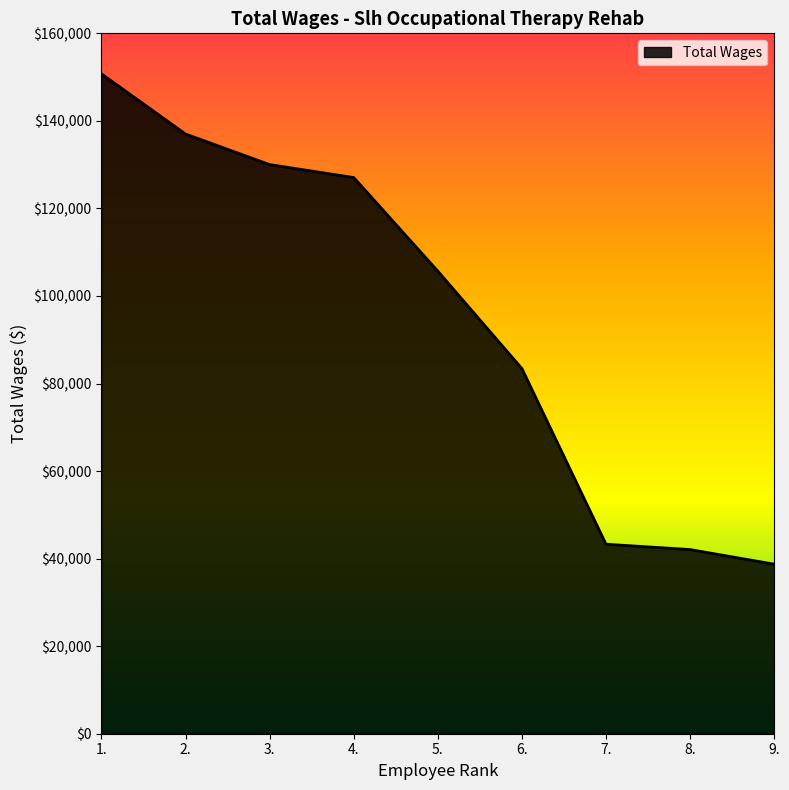

What is the sum of the values at 5. and 8.?

147745